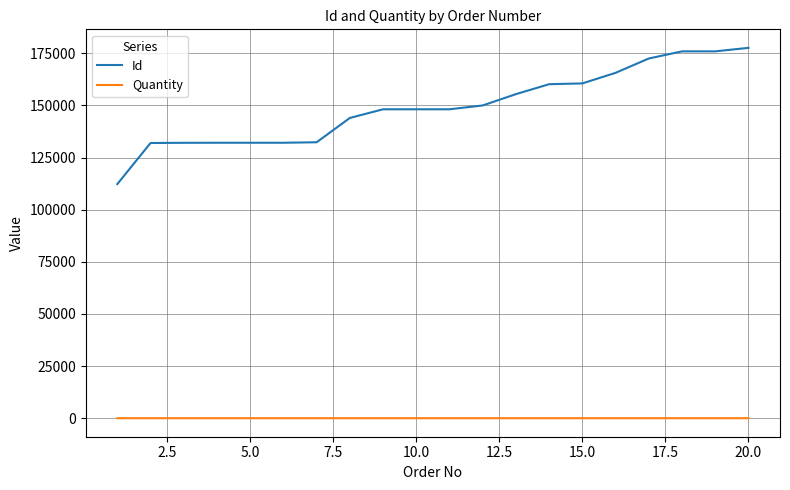

What is the minimum value for Id?

112286